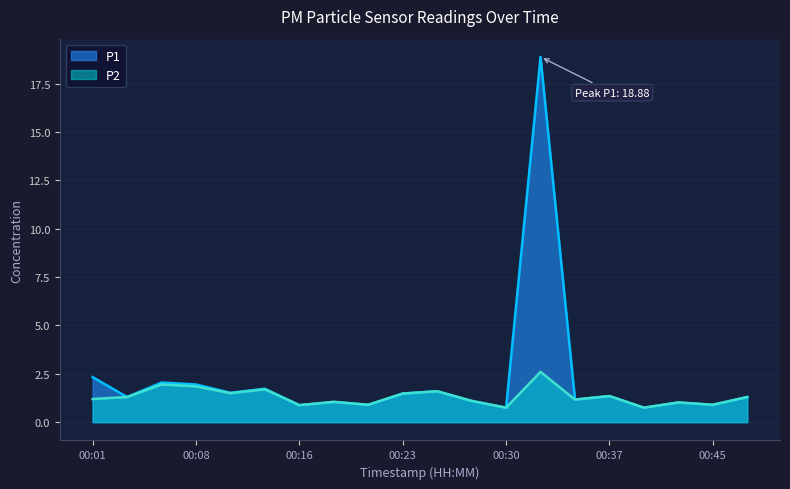

At which category does the chart reach its minimum across all series?

00:30